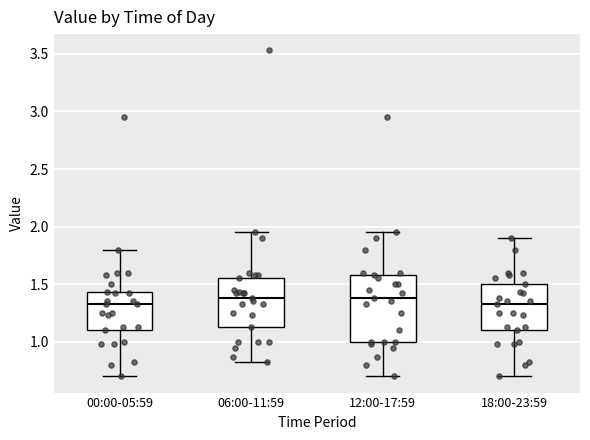

Where is the lower edge of the box for 12:00-17:59 on the y-axis? The values are not printed on the chart, so give them approximately, as read against the axis.

1.00